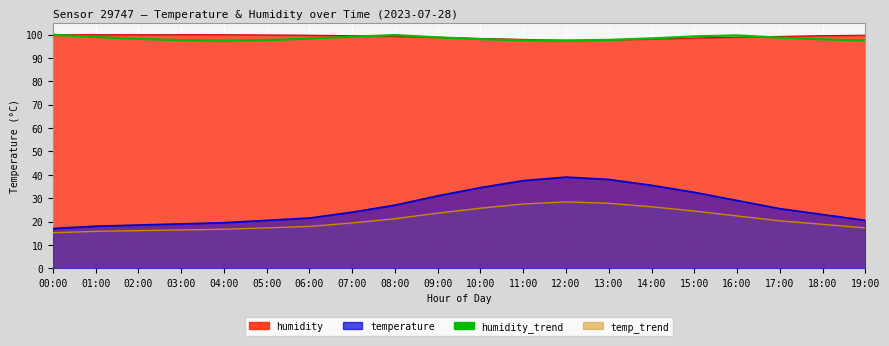

What is the label of the 13th point from the right?

07:00